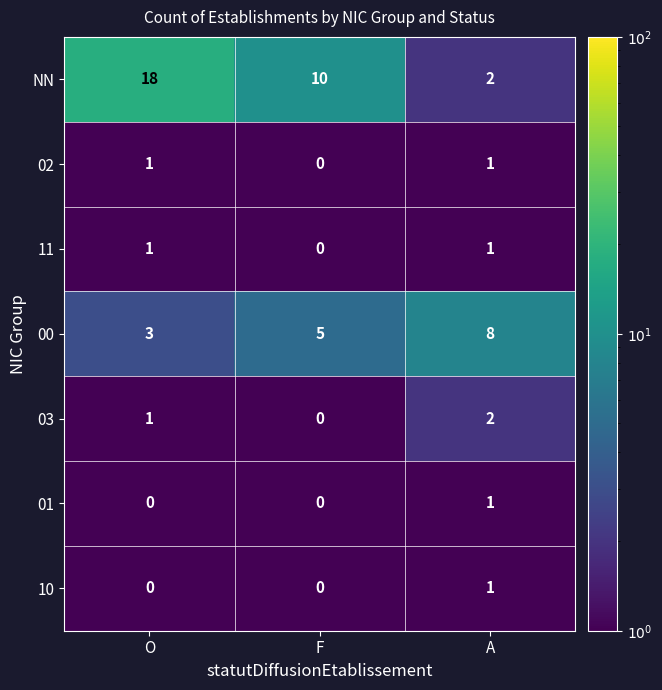

What is the average value of the 00 series?

5